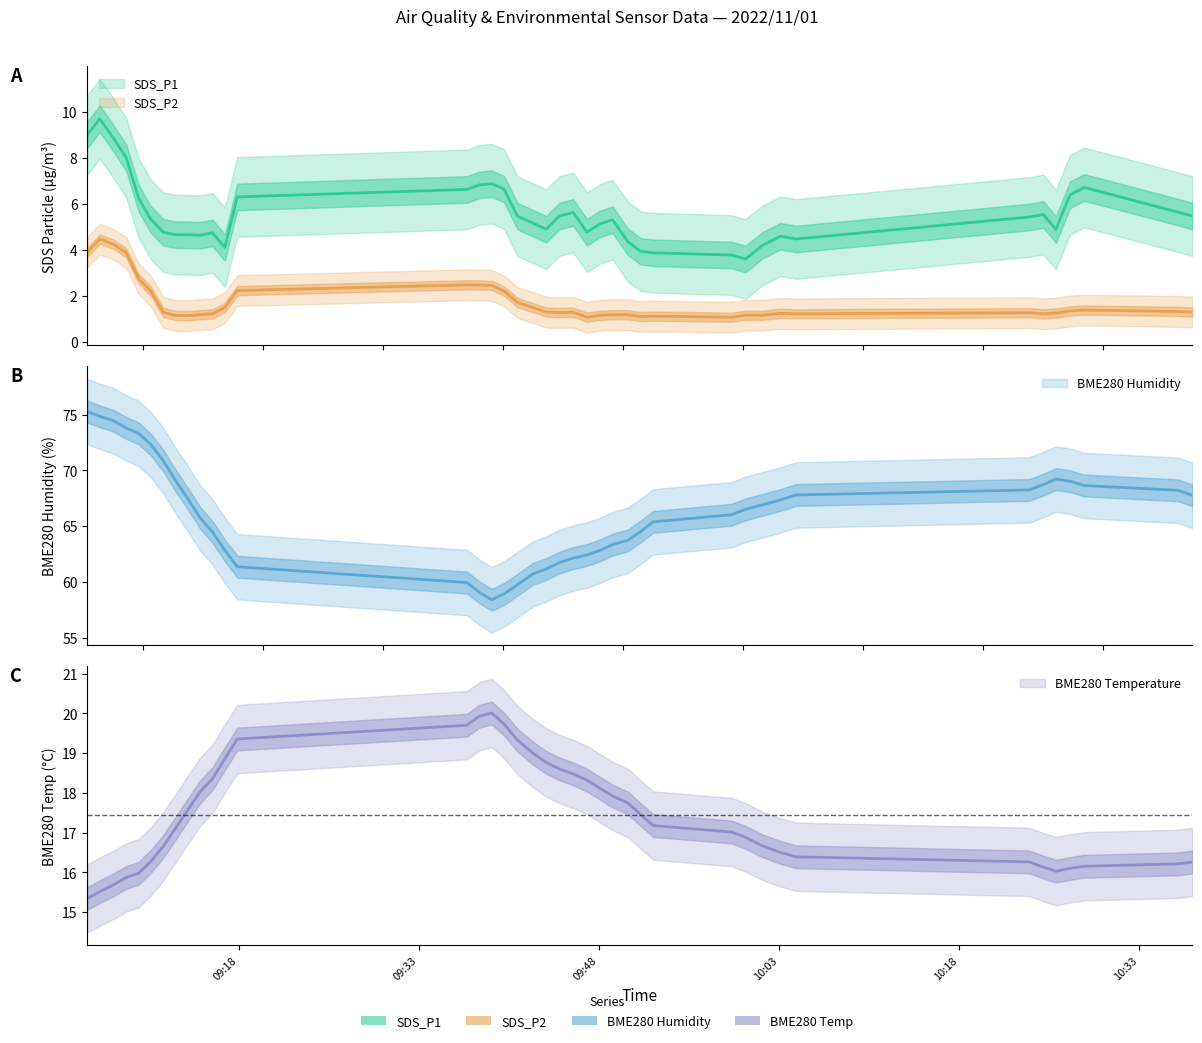

Which series has the largest total across all categories?

BME280_humidity